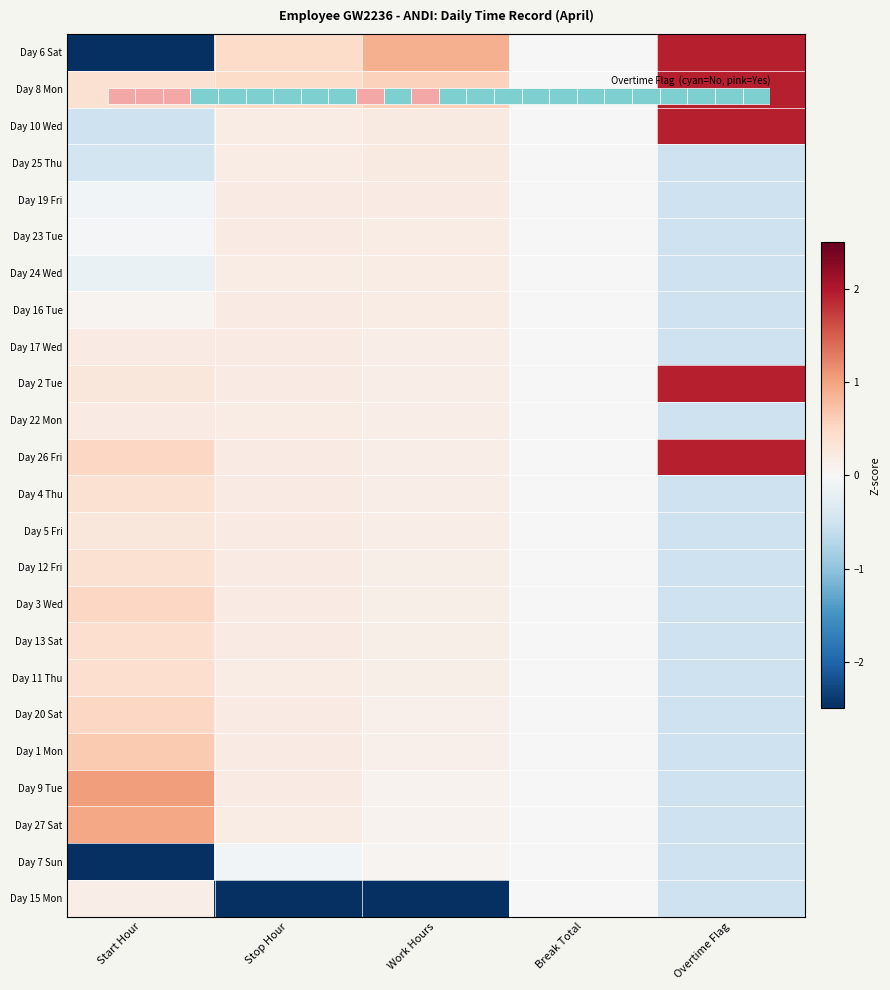

How many values in the Day 16 Tue series are below 0?

1